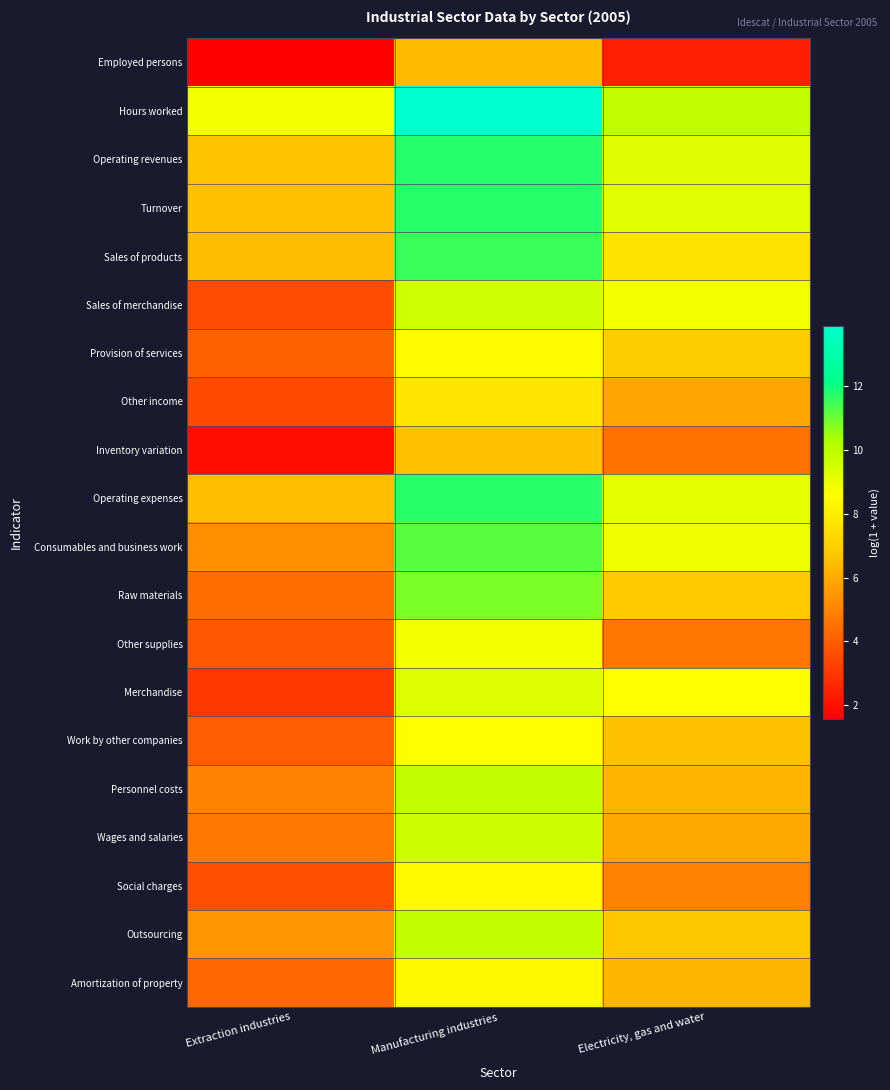

Which label corresponds to the largest value in the chart?

Manufacturing industries